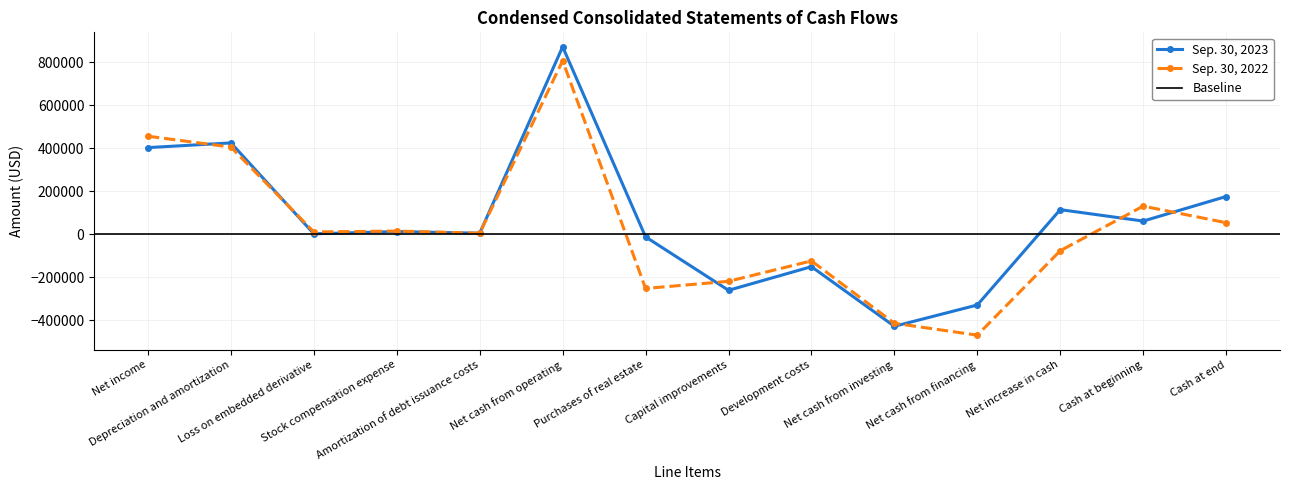

Which series has the largest range (max minus min)?

Sep. 30, 2023